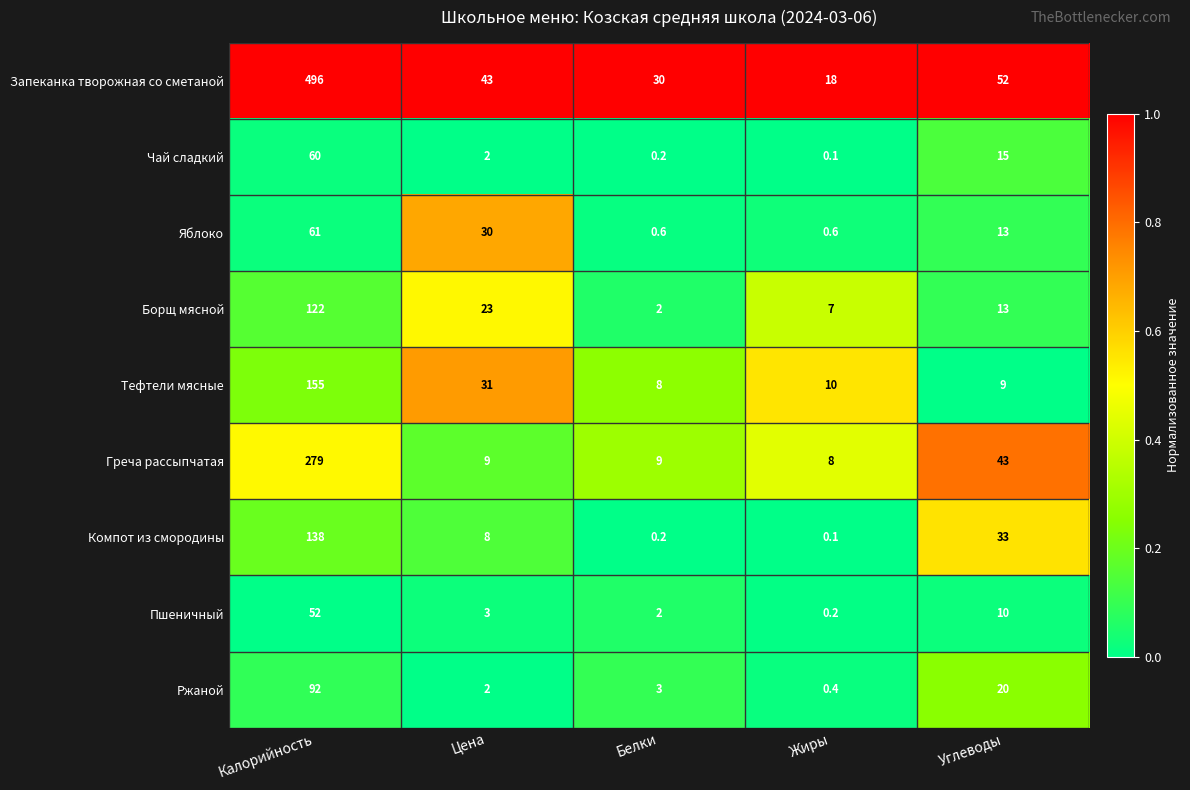

Rank the categories by Компот из смородины value from highest to lowest.

Калорийность, Углеводы, Цена, Белки, Жиры